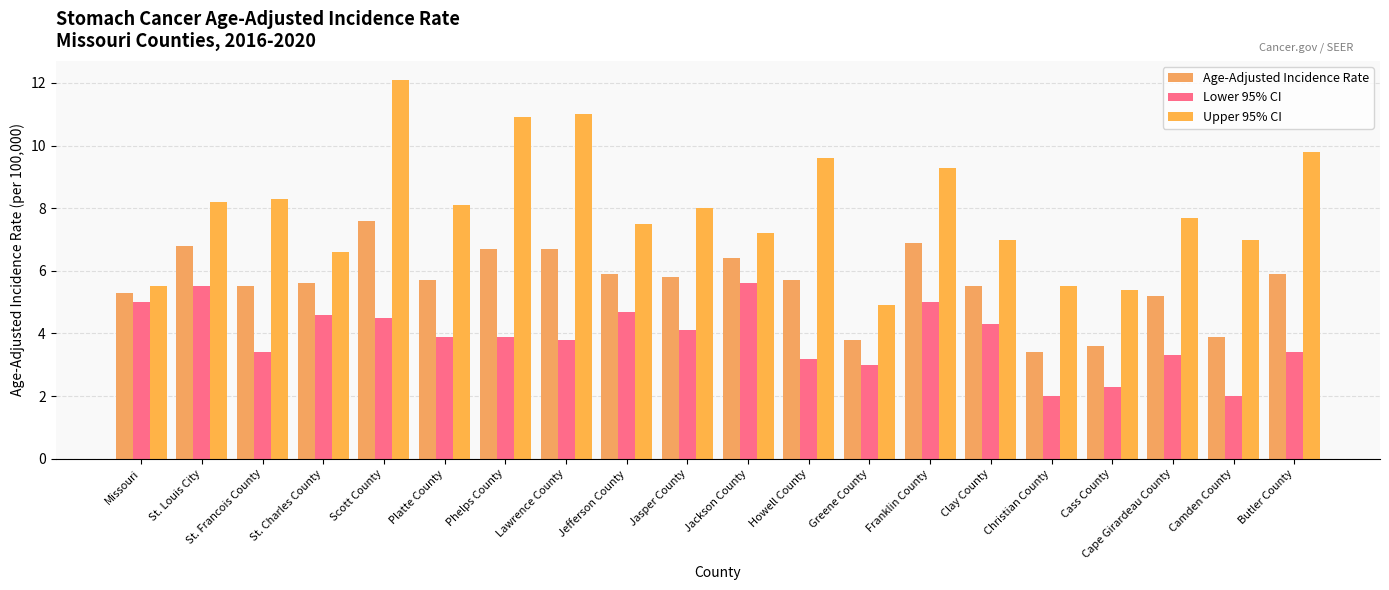

Which series has the widest spread of values?

Upper 95% CI